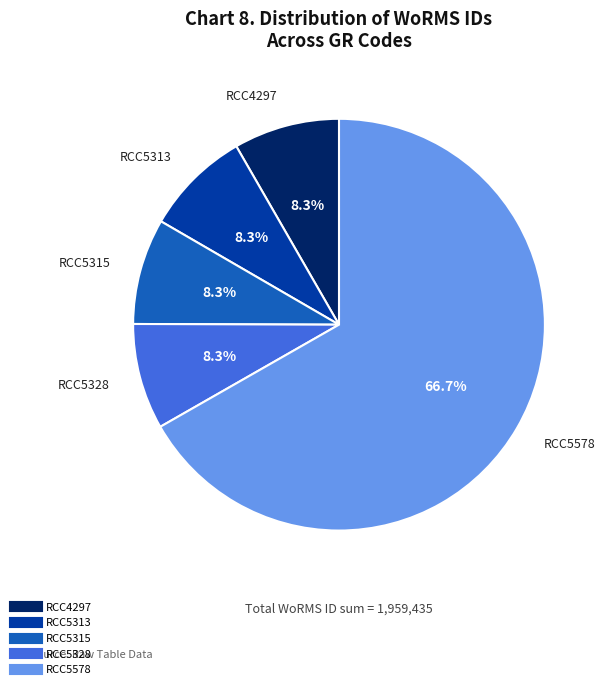

What portion of the pie excludes RCC5313?

91.7%